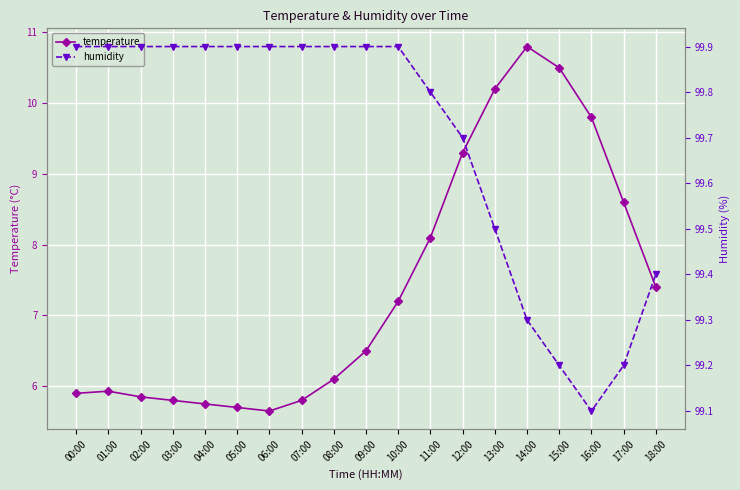

Where is the first local minimum for humidity?

16:00